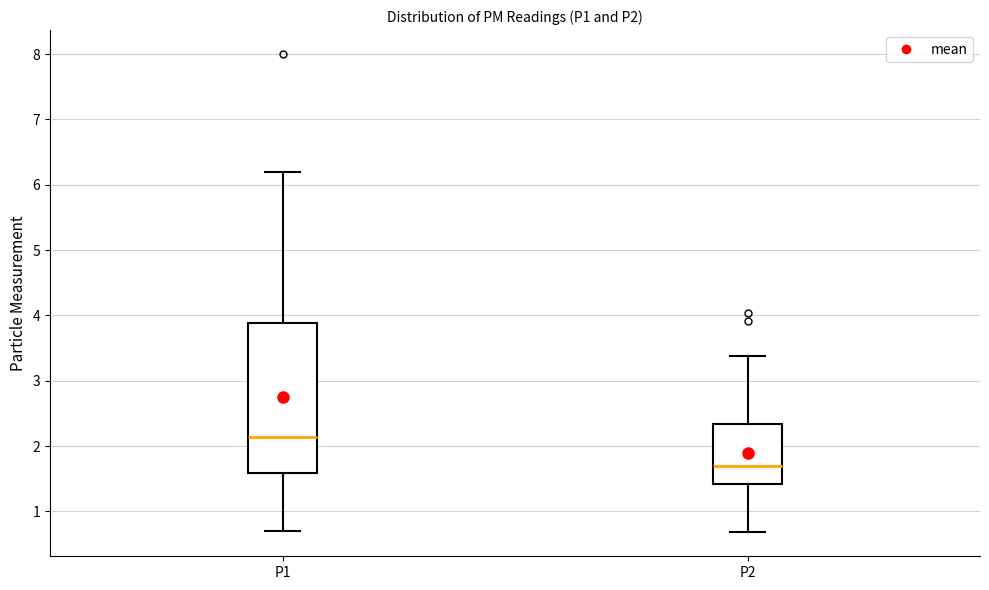

Which box has the highest median line?

P1